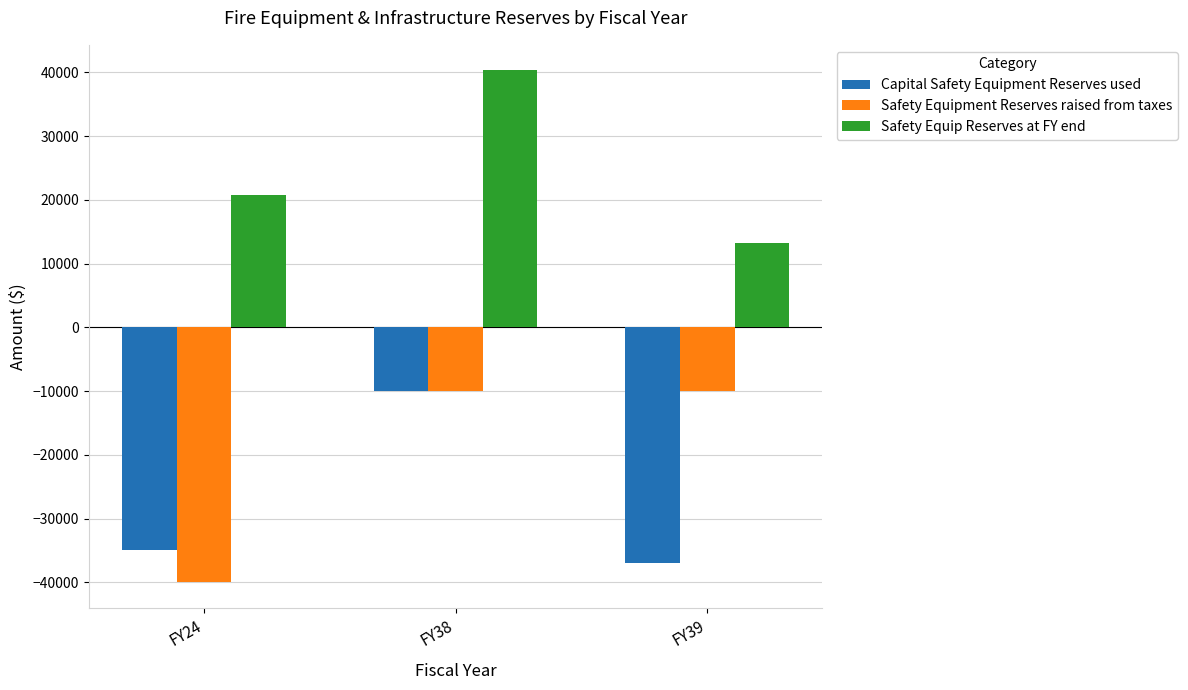

Is it true that Capital Safety Equipment Reserves used equals -37000.0 at FY39?

True